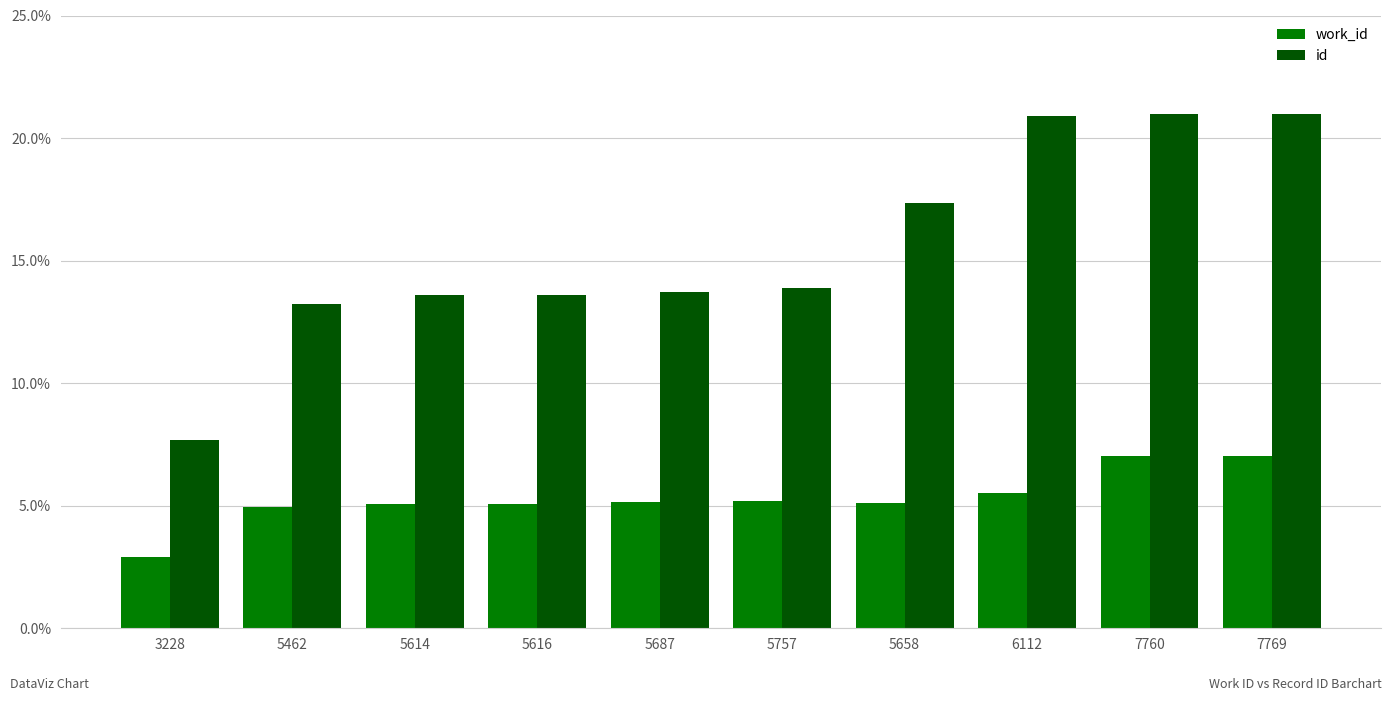

At which label does work_id reach its minimum?

3228